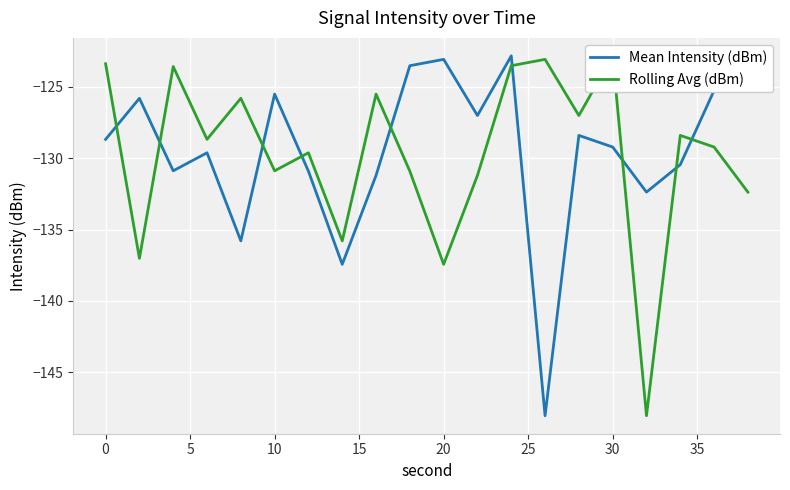

What is the minimum value for Mean Intensity (dBm)?

-148.0